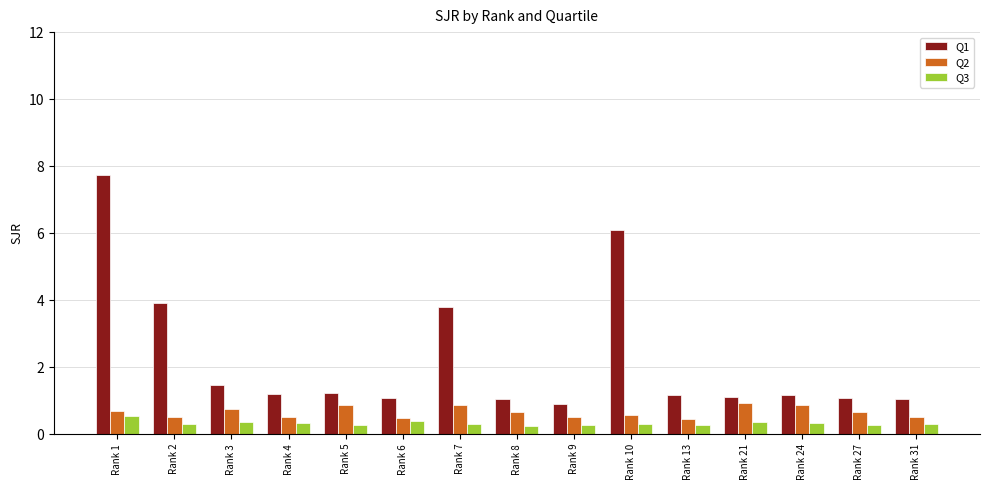

Are the bars grouped side by side (vs. stacked)?

Yes